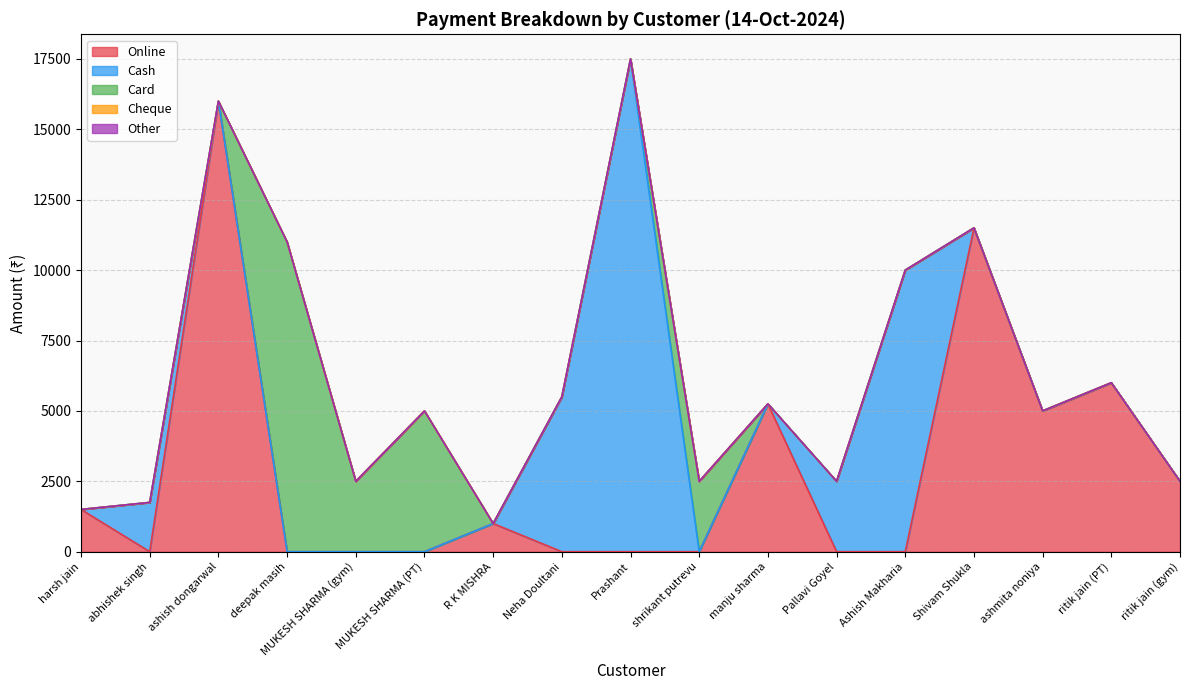

True or false: Card and Other cross at least once.

False